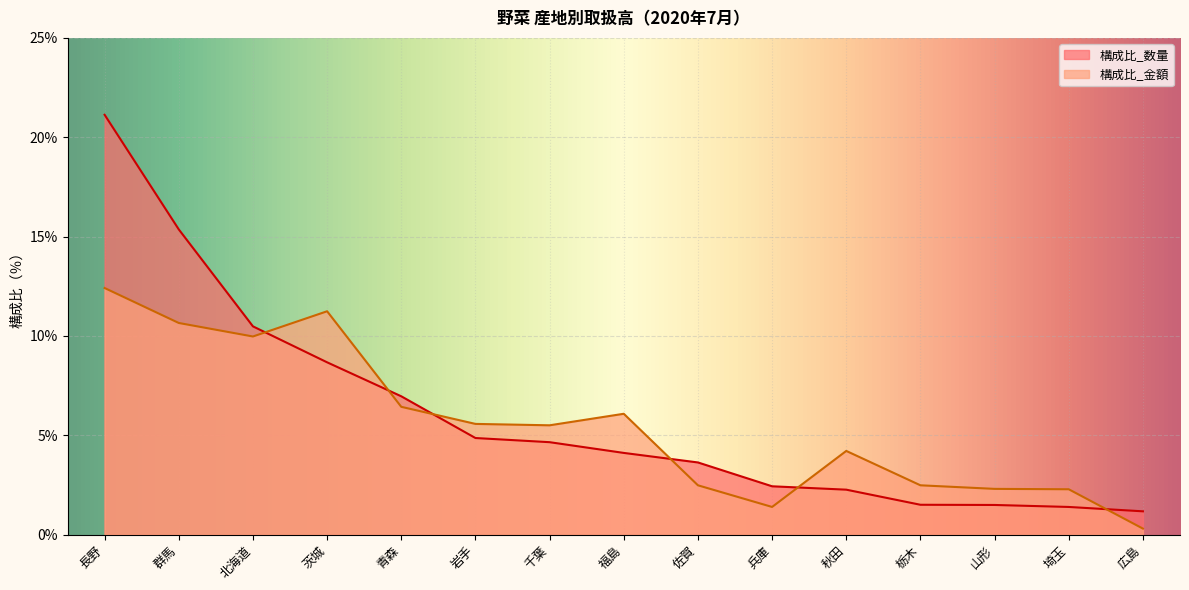

Reading left to right, what are all the values shown in this chart?

数量（野菜）: 長野=21.1	群馬=15.4	北海道=10.5	茨城=8.7	青森=7.0	岩手=4.9	千葉=4.7	福島=4.1	佐賀=3.6	兵庫=2.4	秋田=2.3	栃木=1.5	山形=1.5	埼玉=1.4	広島=1.2
金額（野菜）: 長野=12.4	群馬=10.7	北海道=10.0	茨城=11.2	青森=6.4	岩手=5.6	千葉=5.5	福島=6.1	佐賀=2.5	兵庫=1.4	秋田=4.2	栃木=2.5	山形=2.3	埼玉=2.3	広島=0.3